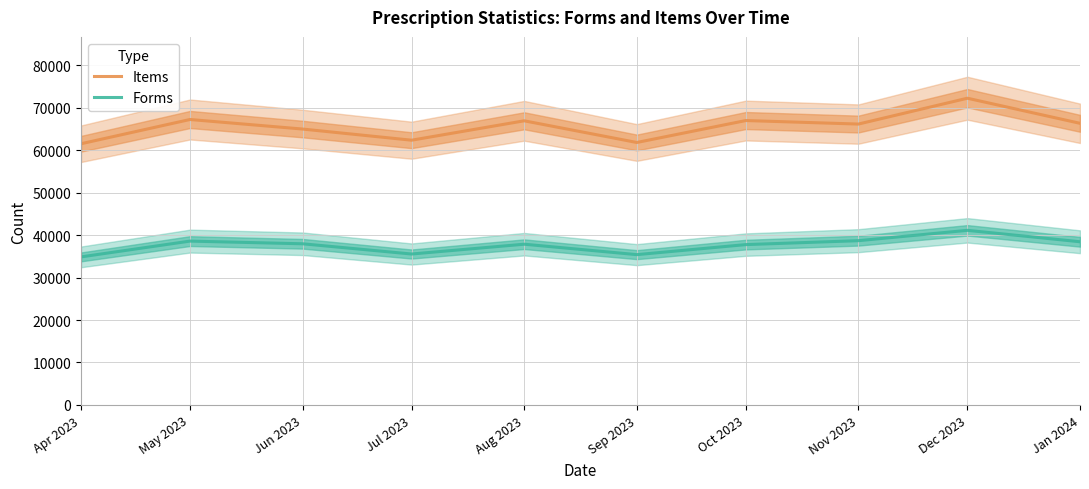

Reading left to right, what are all the values shown in this chart?

Items: Apr 2023=61548	May 2023=67264	Jun 2023=65011	Jul 2023=62385	Aug 2023=66955	Sep 2023=61846	Oct 2023=67017	Nov 2023=66188	Dec 2023=72278	Jan 2024=66366
Forms: Apr 2023=34880	May 2023=38602	Jun 2023=37970	Jul 2023=35558	Aug 2023=37871	Sep 2023=35412	Oct 2023=37776	Nov 2023=38703	Dec 2023=41140	Jan 2024=38449